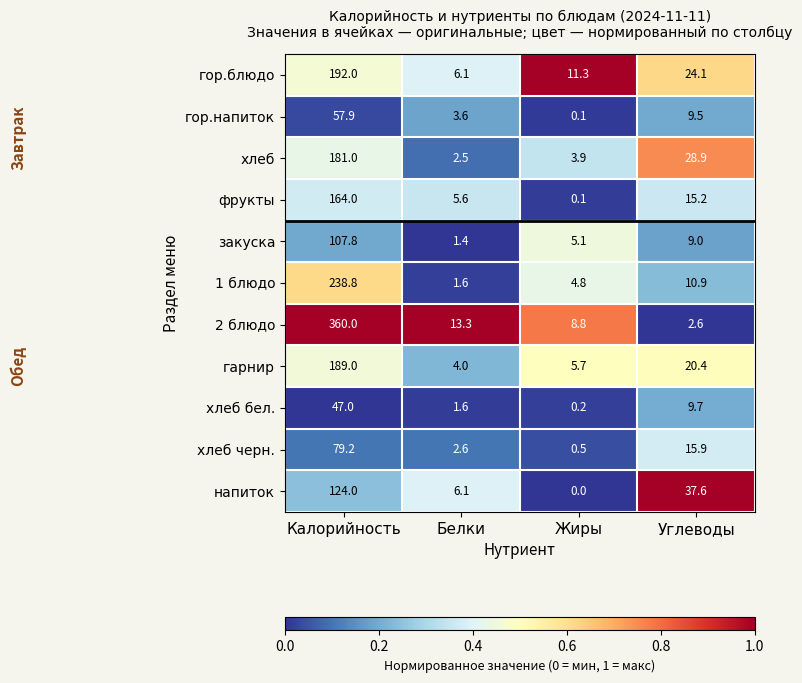

At how many categories does at least one series exceed 0?

4